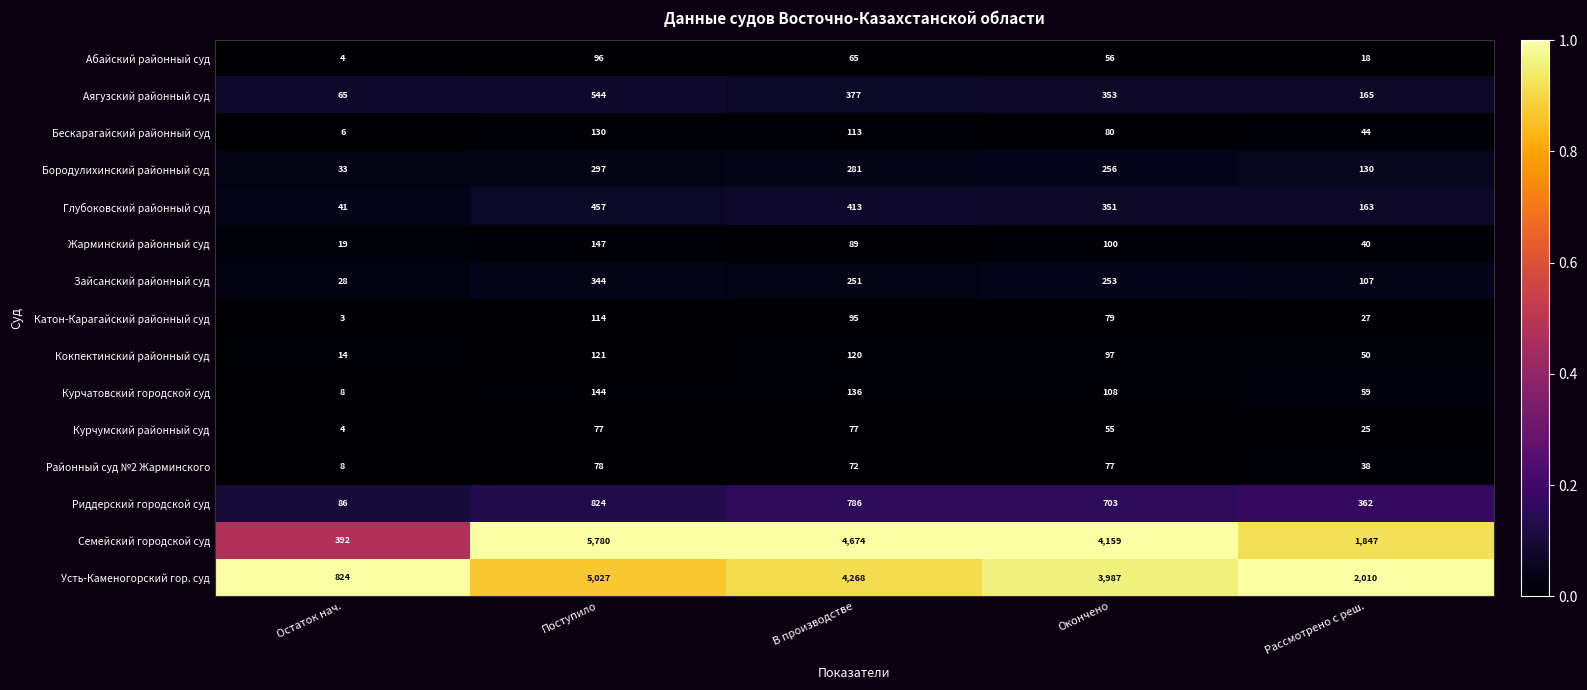

What is the spread (max minus min) of values at Окончено?

4104